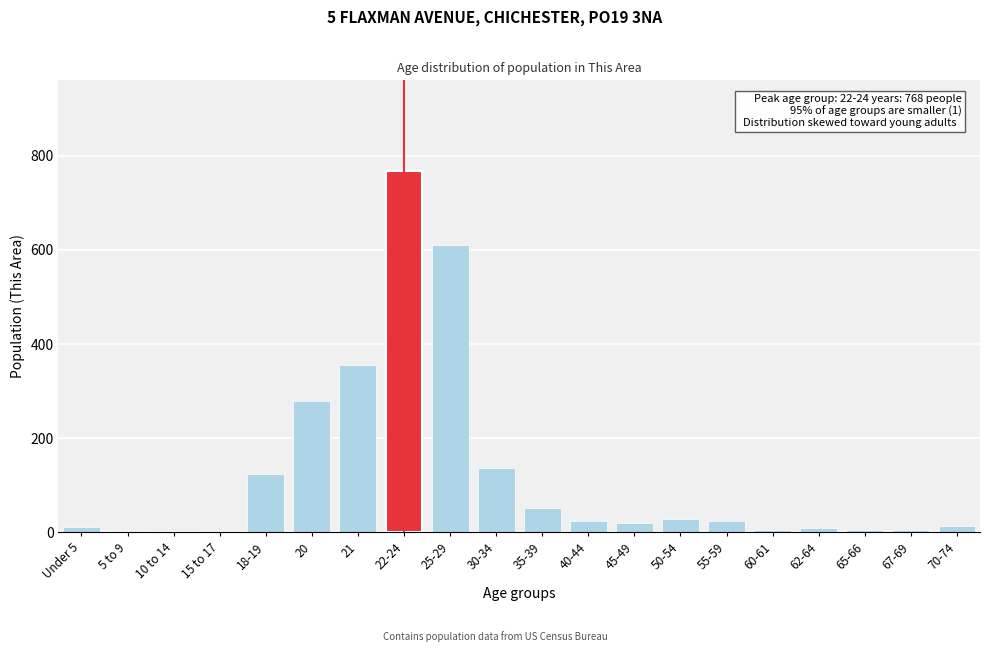

The value at 22-24 is 768. True or false?

True